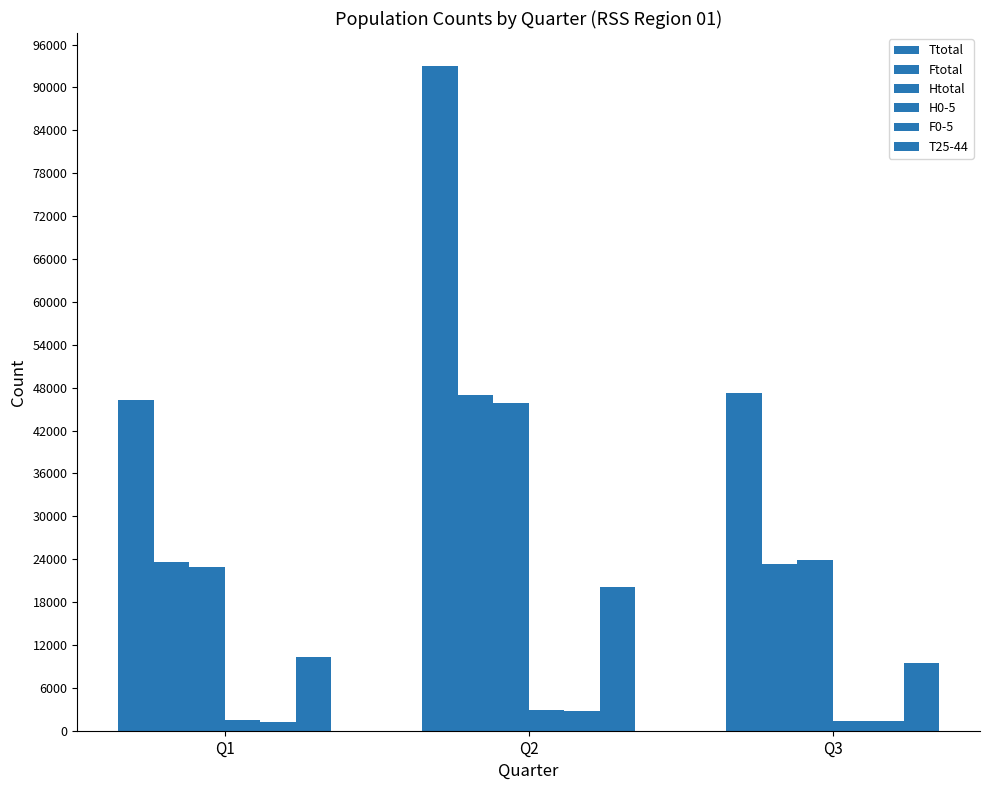

How many data points does each series have?

3